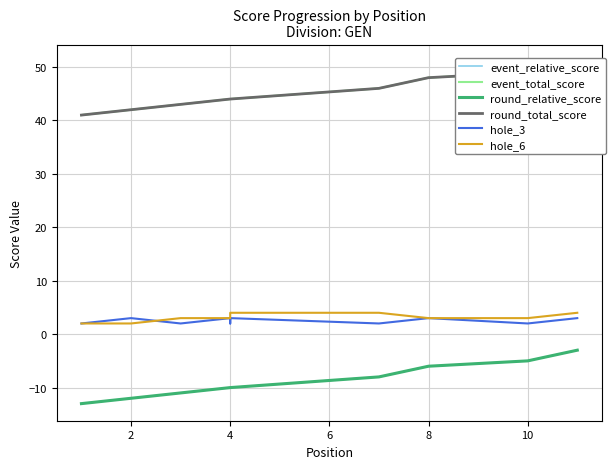

Is it true that event_relative_score equals -5 at 10?

True